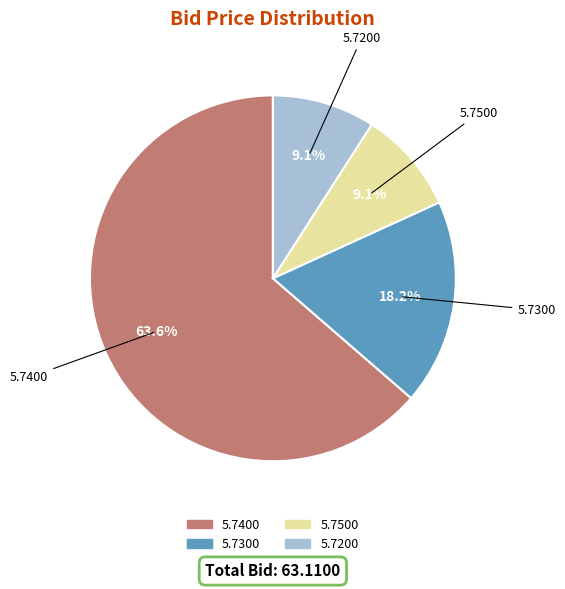

Does any single category account for the majority?

Yes